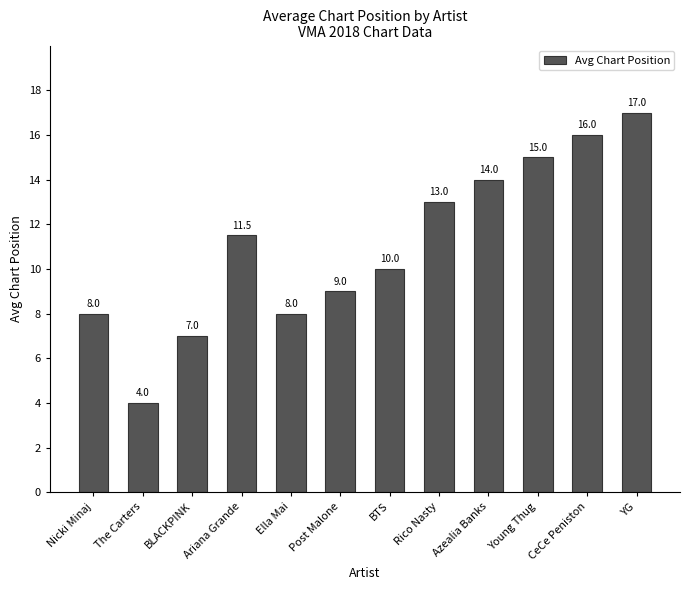

True or false: the data shows 4.0 at BLACKPINK.

False